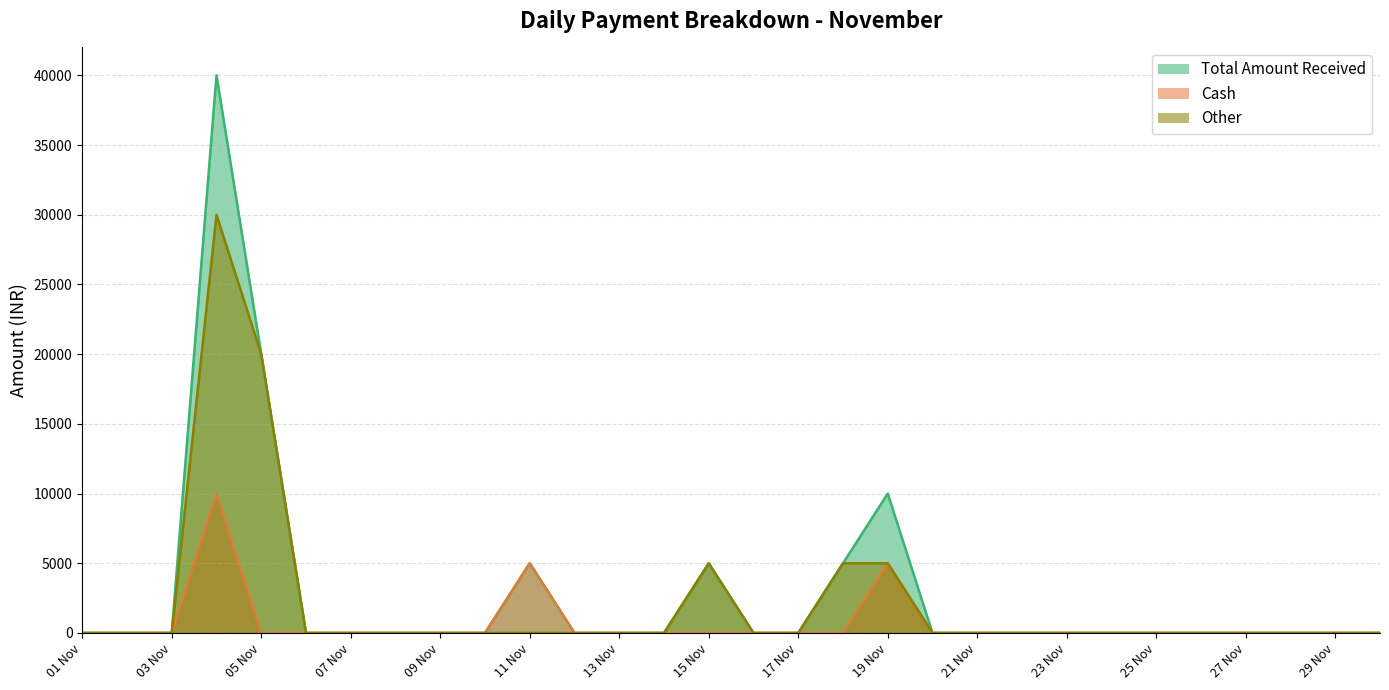

True or false: Total Amount Received has more than 1 interior local peaks.

True